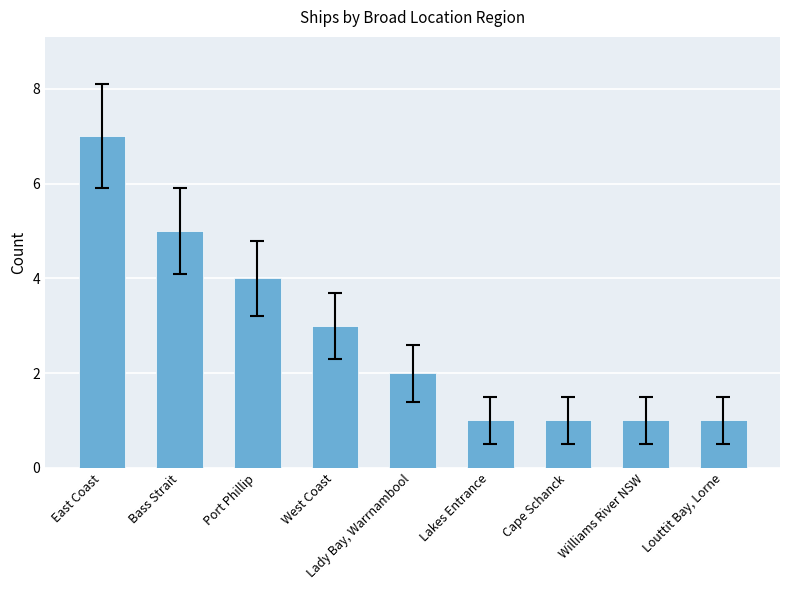

Which category has the highest value across all series?

East Coast